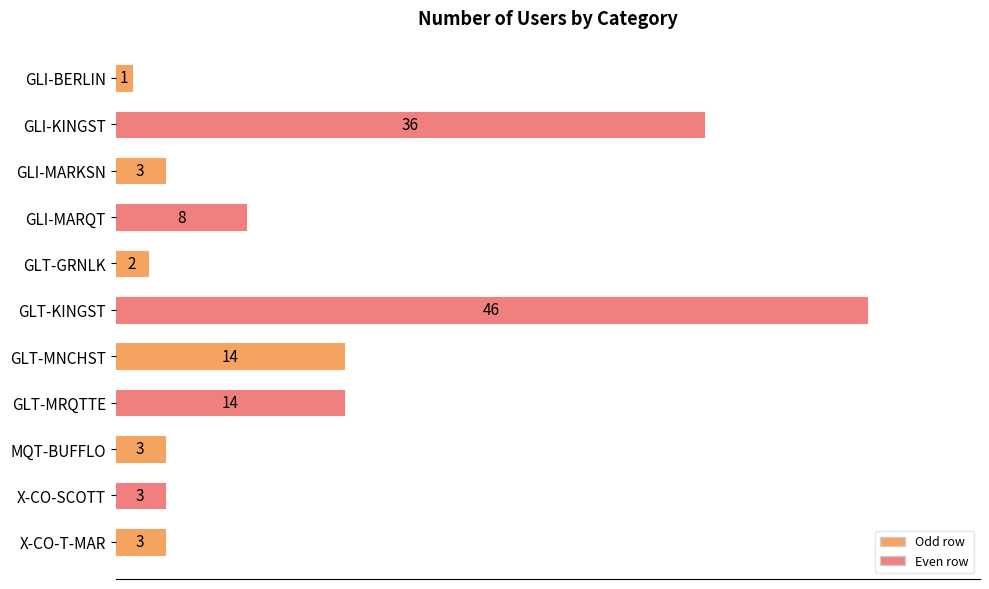

At which category does the chart reach its peak across all series?

GLT-KINGST